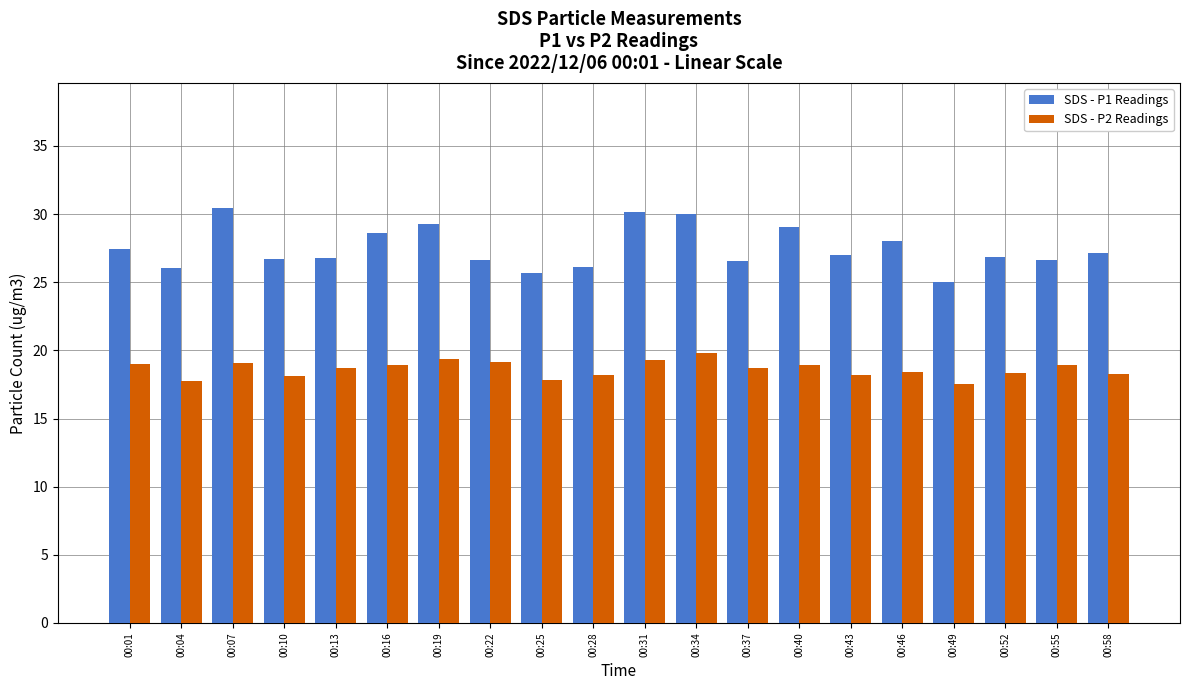

What are all the series names shown in the legend?

SDS - P1 Readings, SDS - P2 Readings